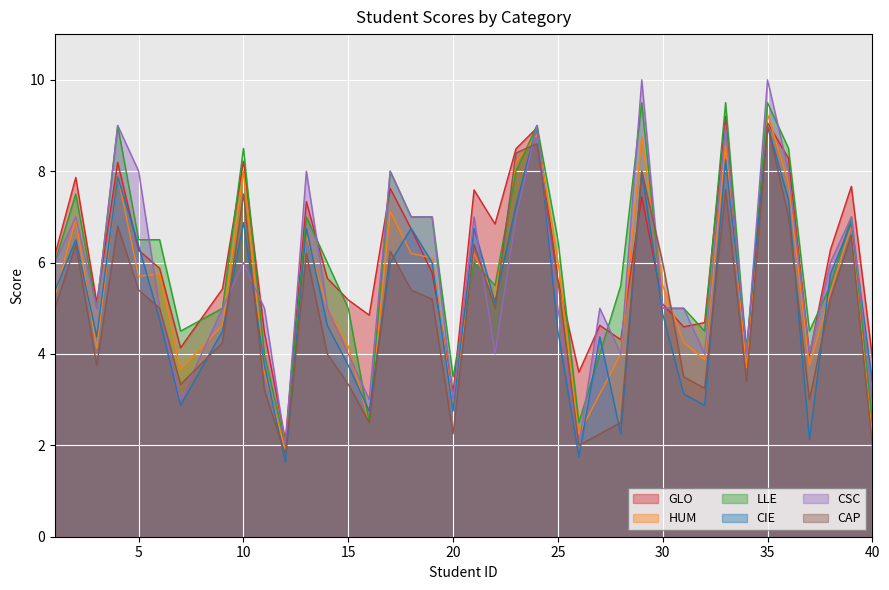

What is the approximate value of LLE at 10?

8.5